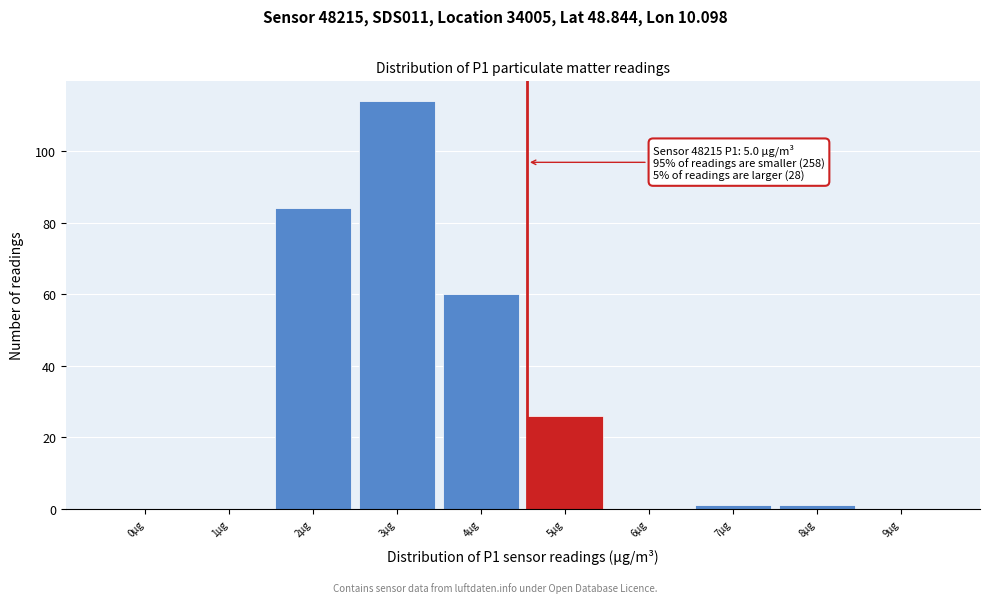

Reading left to right, list all the values displayed in this chart.

0µg=0	1µg=0	2µg=84	3µg=114	4µg=60	5µg=26	6µg=0	7µg=1	8µg=1	9µg=0